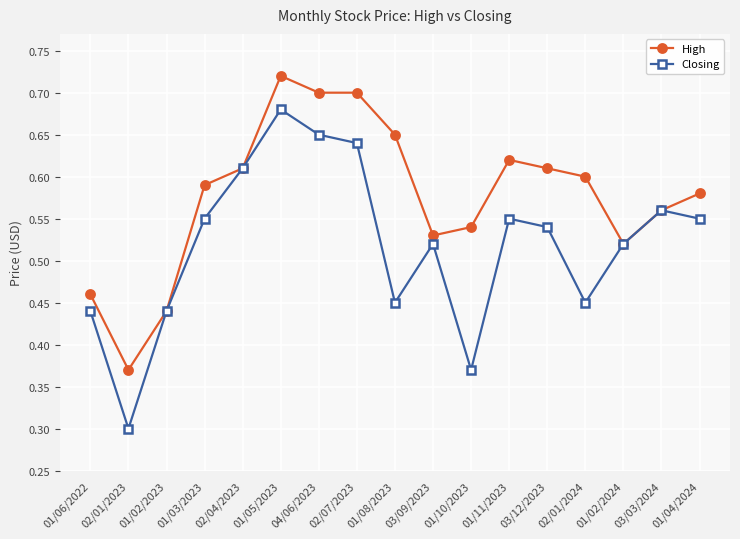

What is the difference between the High values at 01/10/2023 and 01/08/2023?

0.1